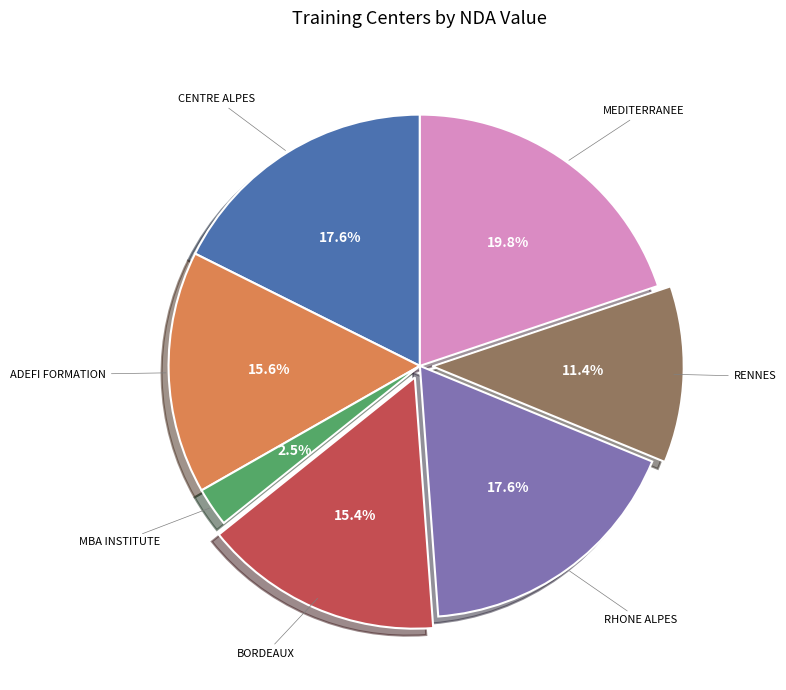

Is there a majority slice in this chart?

No